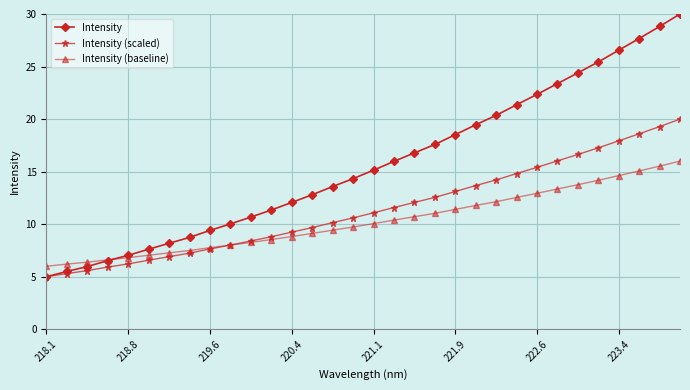

What is the value of the Intensity (baseline) point at the 20th from the left?

11.0